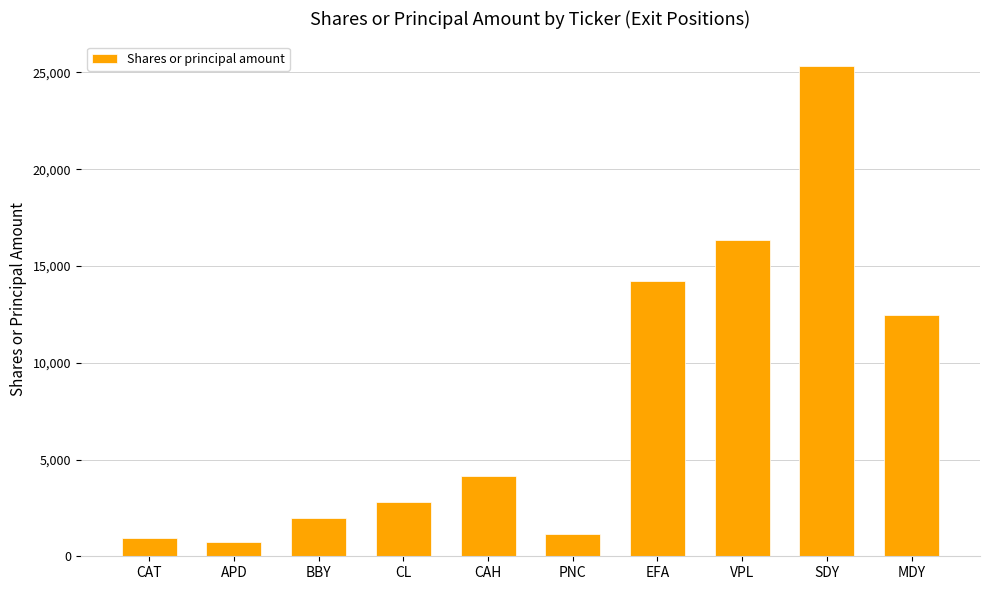

Which category has the highest value across all series?

SDY